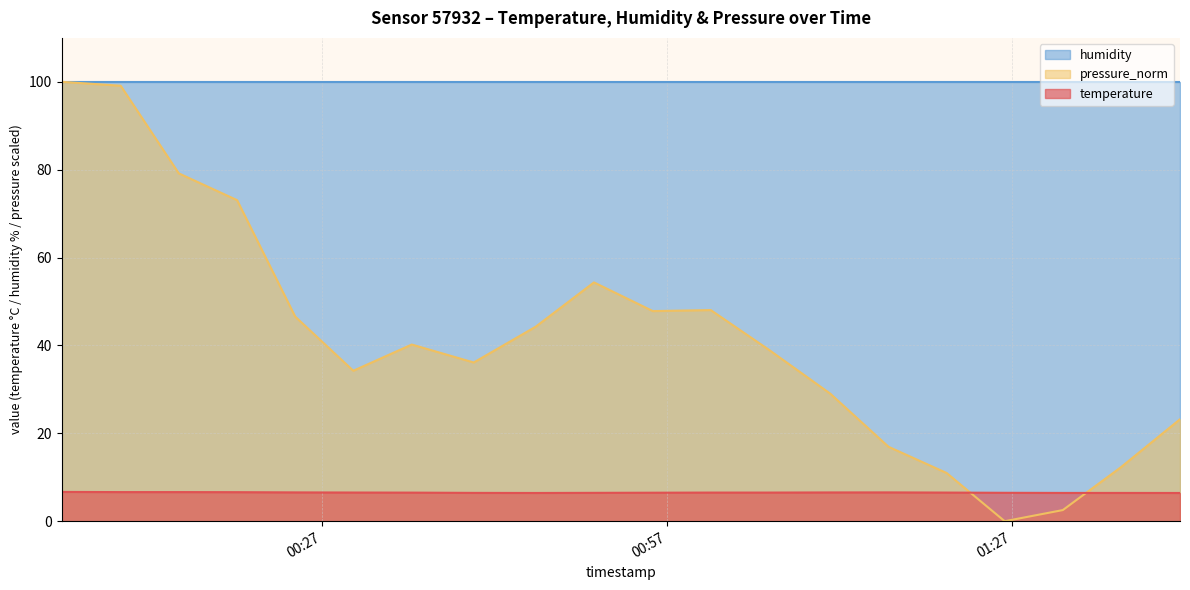

What is the value of the temperature point at the 3rd from the left?

6.6